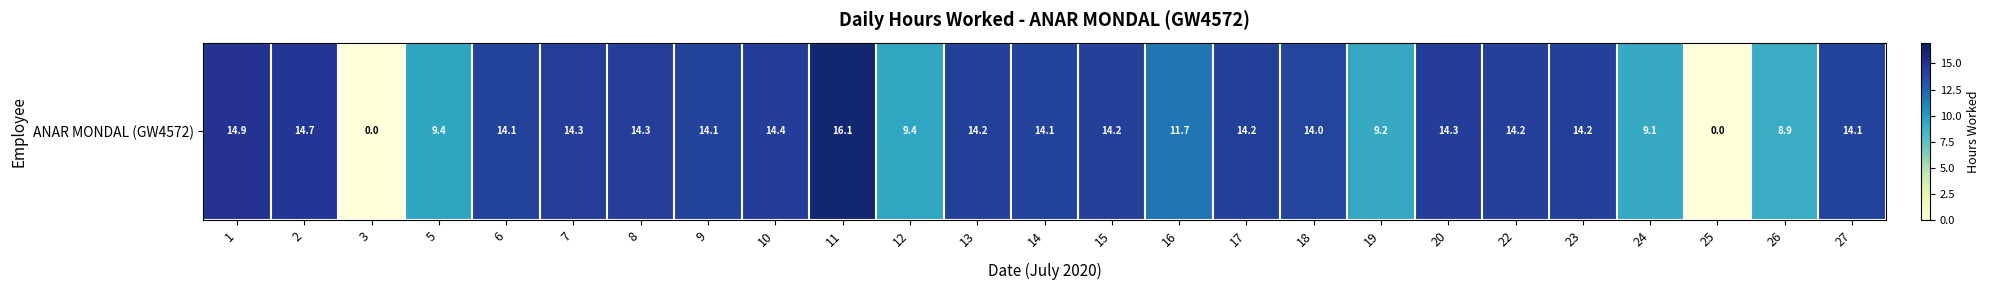

What is the difference between the maximum and minimum values?

16.1